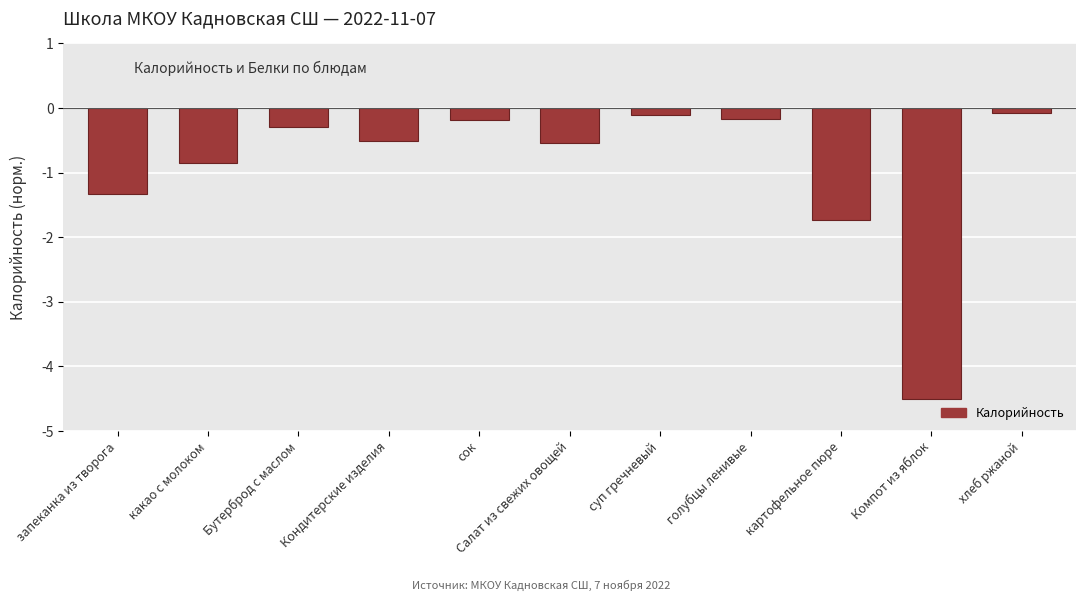

What is the smallest value displayed?

-4.5